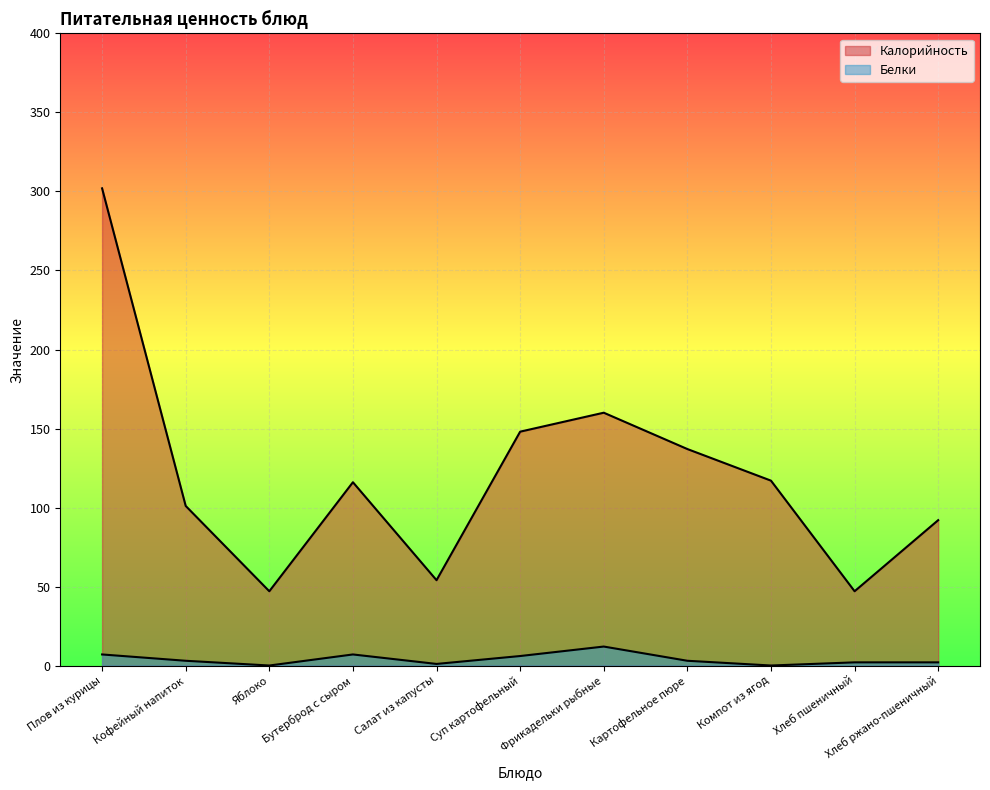

List the series in order of their overall mean, highest first.

Калорийность, Белки